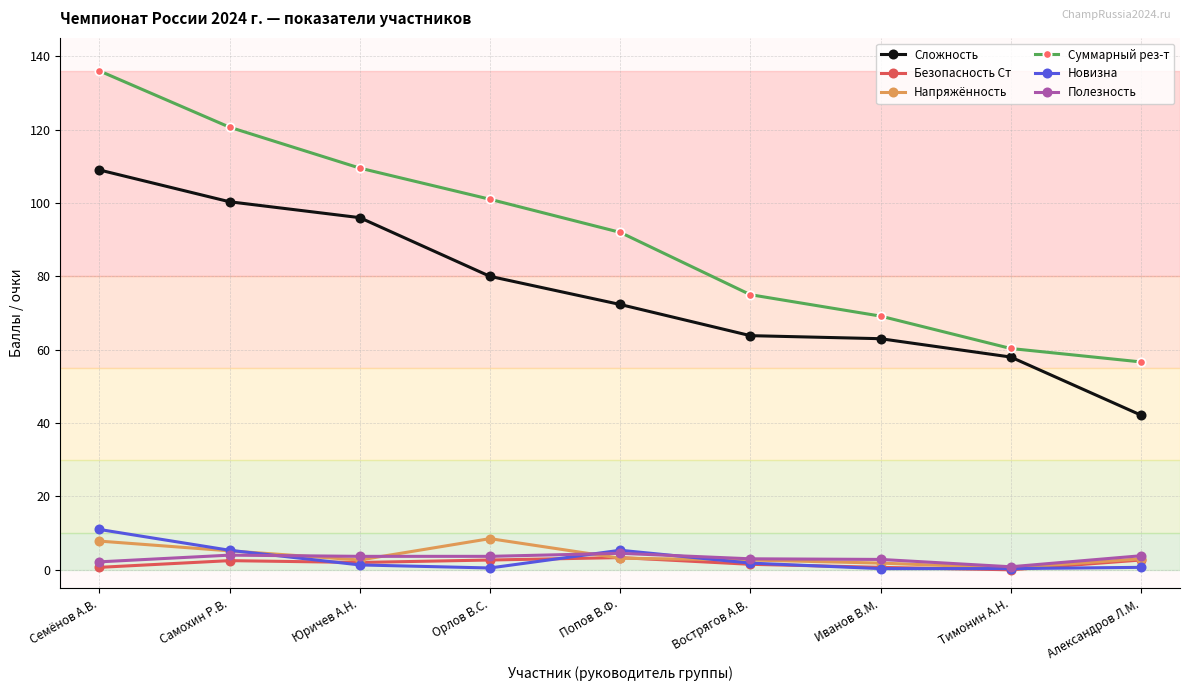

Which category has the lowest value in the Суммарный рез-т series?

Александров Л.М.